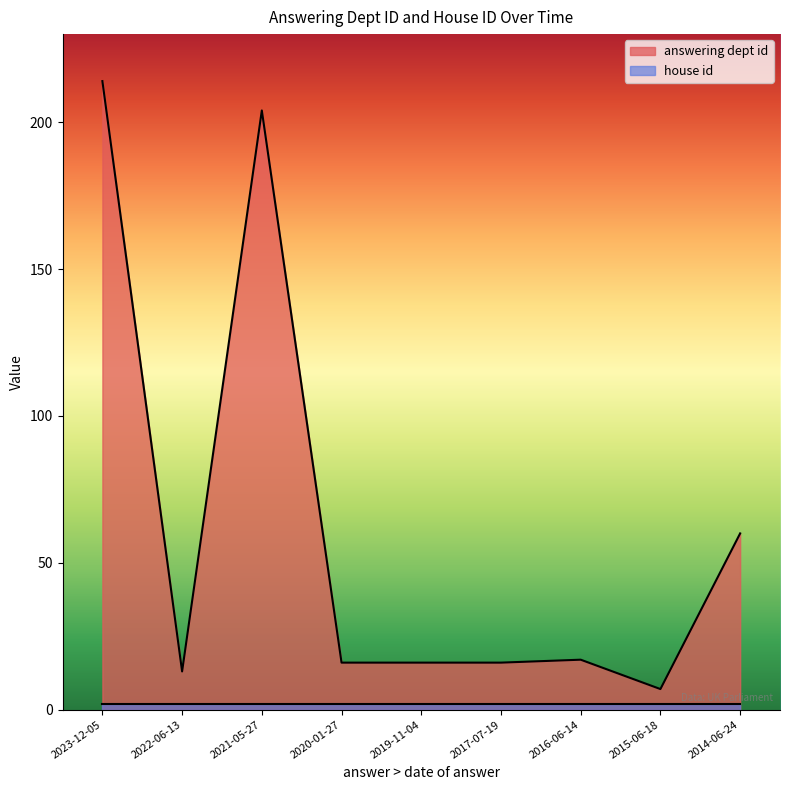

What is the change in value from 2021-05-27 to 2015-06-18?

-197